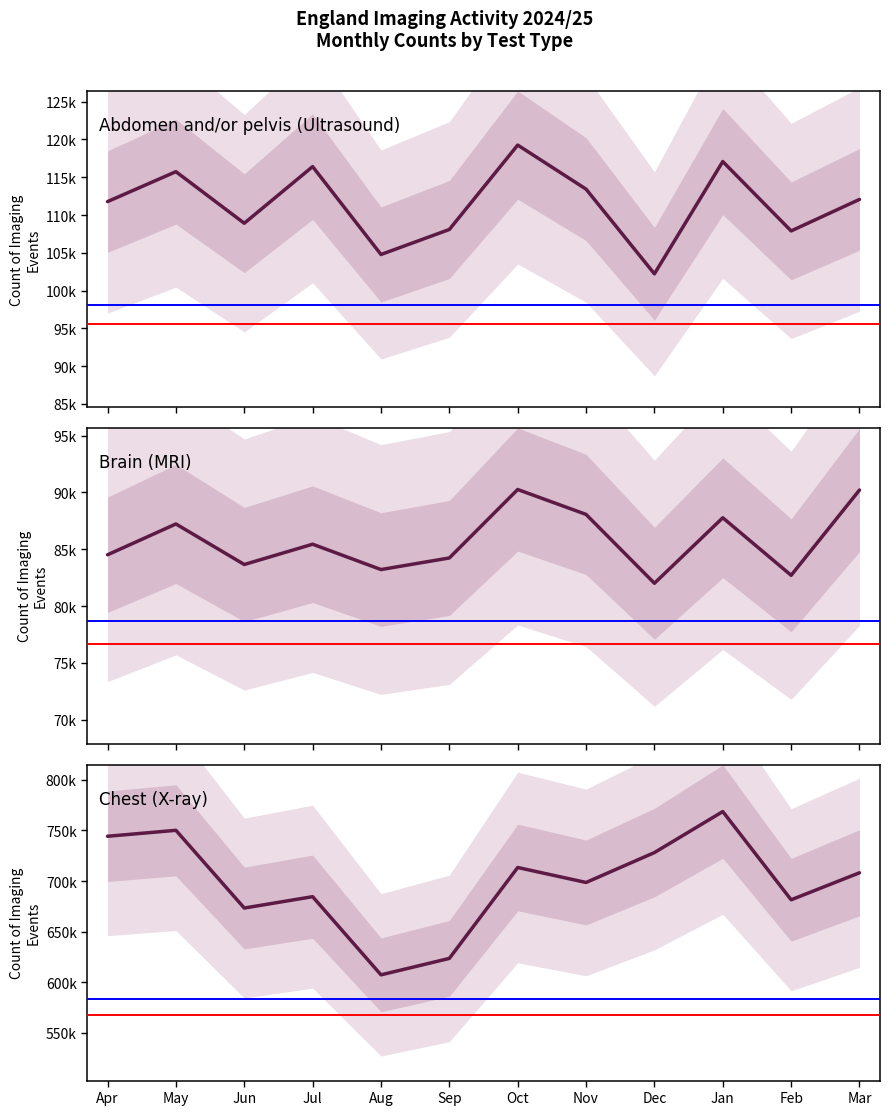

Does the chart have visible grid lines?

No